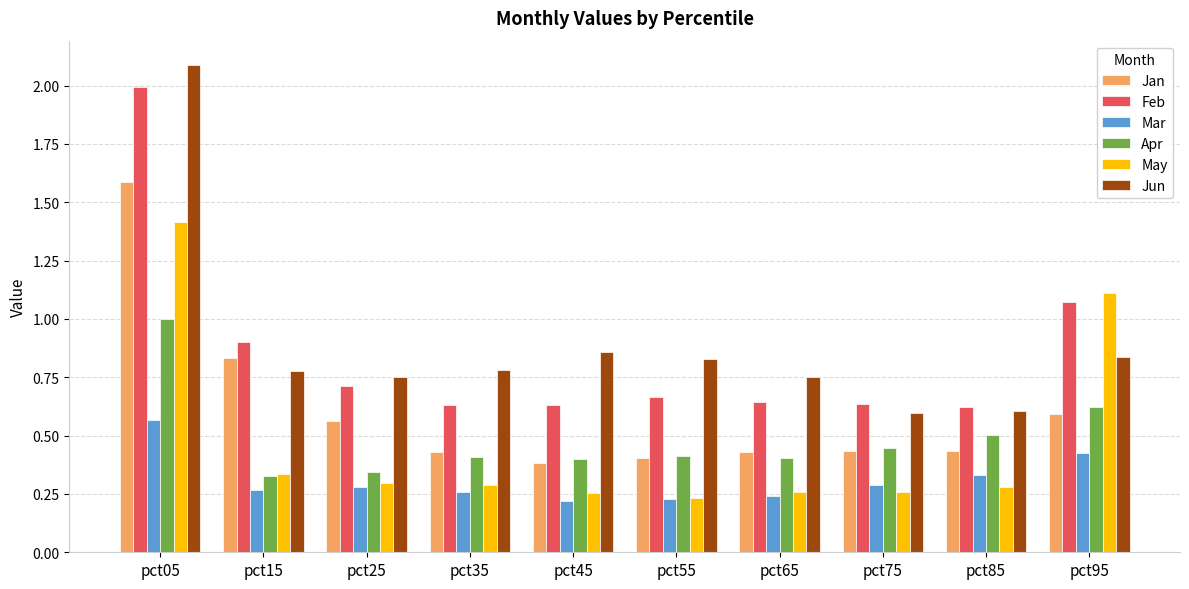

Is the value of Jan at pct35 greater than the value of Jun at pct65?

No